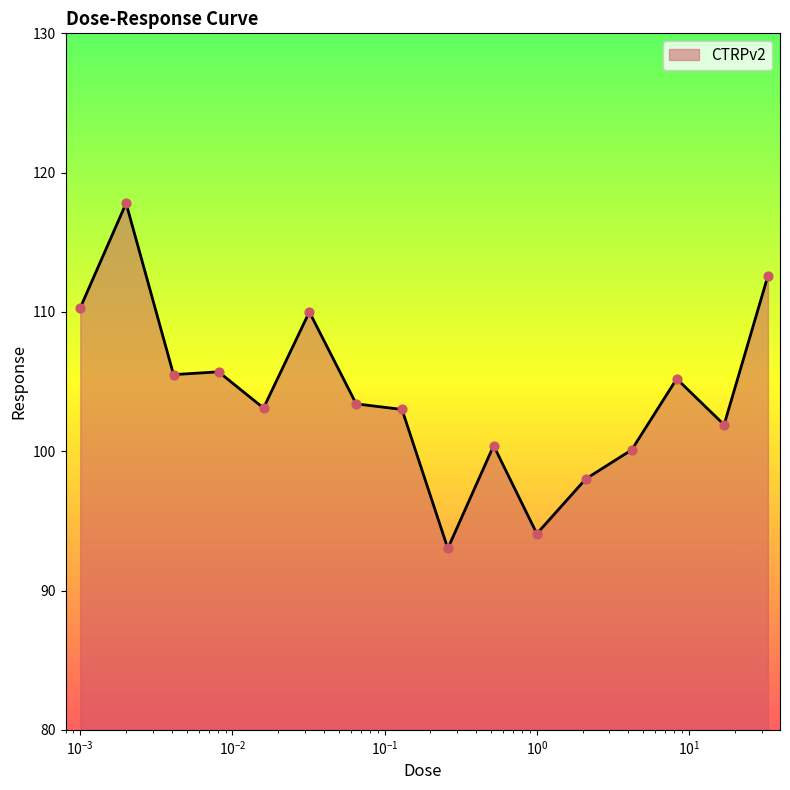

What is the minimum value shown in the chart?

93.0